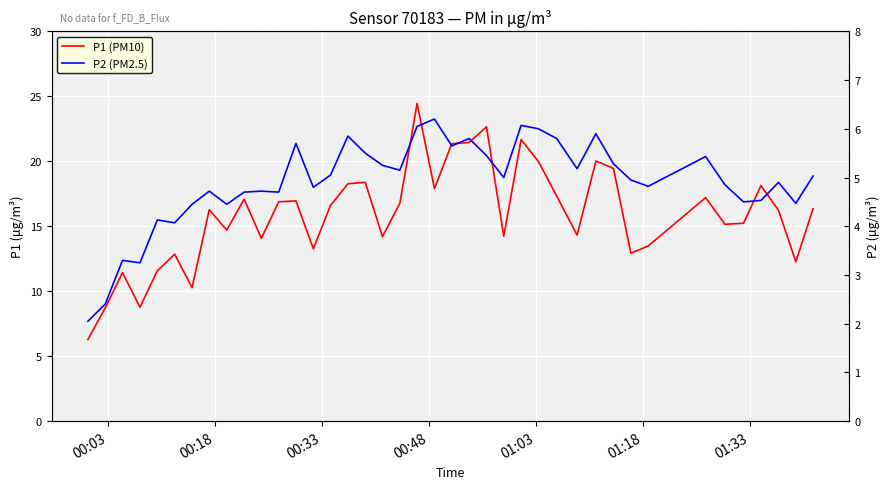

True or false: P2 (PM2.5) and P1 (PM10) cross at least once.

False